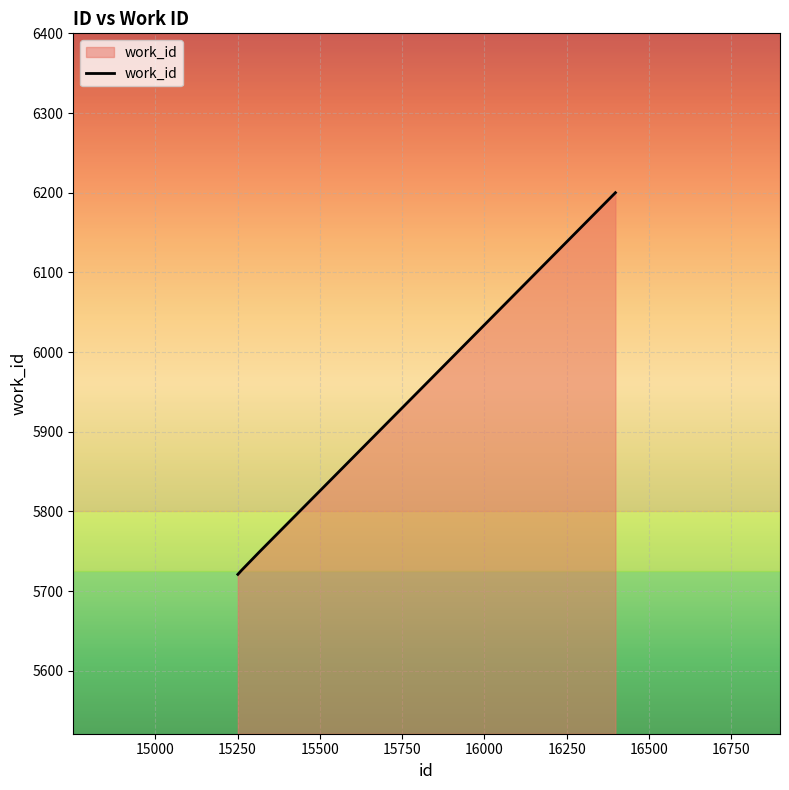

Reading left to right, transcribe all the data shown in this chart.

5721	5726	5749	6200